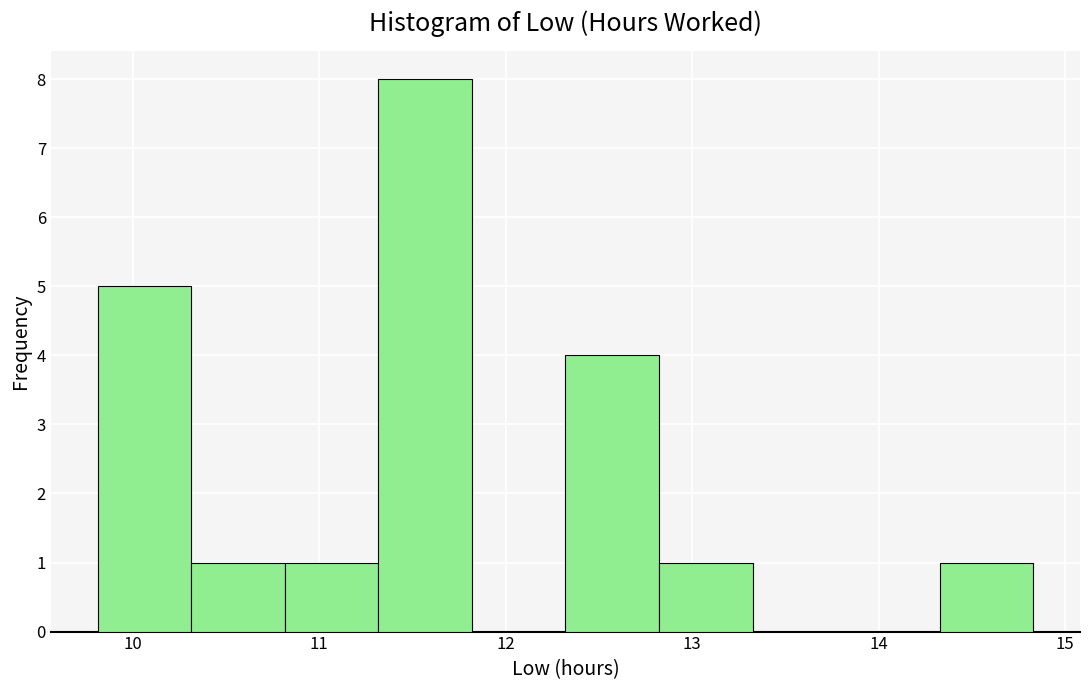

Reading left to right, list every bar in this chart as the range it spans on the x-axis followed by its height. Neither the bar edges nor the heights are printed on the chart, so give them approximately, as read against the axes.

9.8 to 10.3: 5
10.3 to 10.8: 1
10.8 to 11.3: 1
11.3 to 11.8: 8
11.8 to 12.3: 0
12.3 to 12.8: 4
12.8 to 13.3: 1
13.3 to 13.8: 0
13.8 to 14.3: 0
14.3 to 14.8: 1